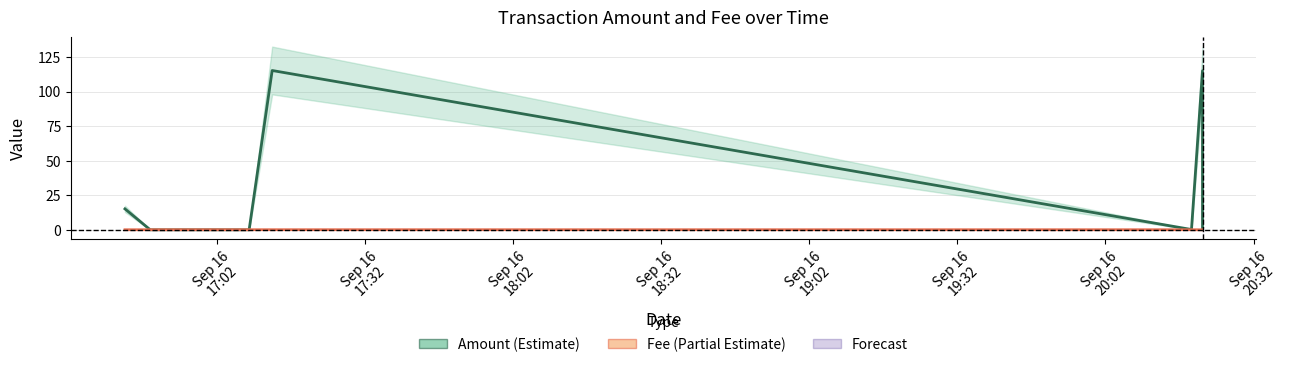

Does the chart display data point markers on the line(s)?

No